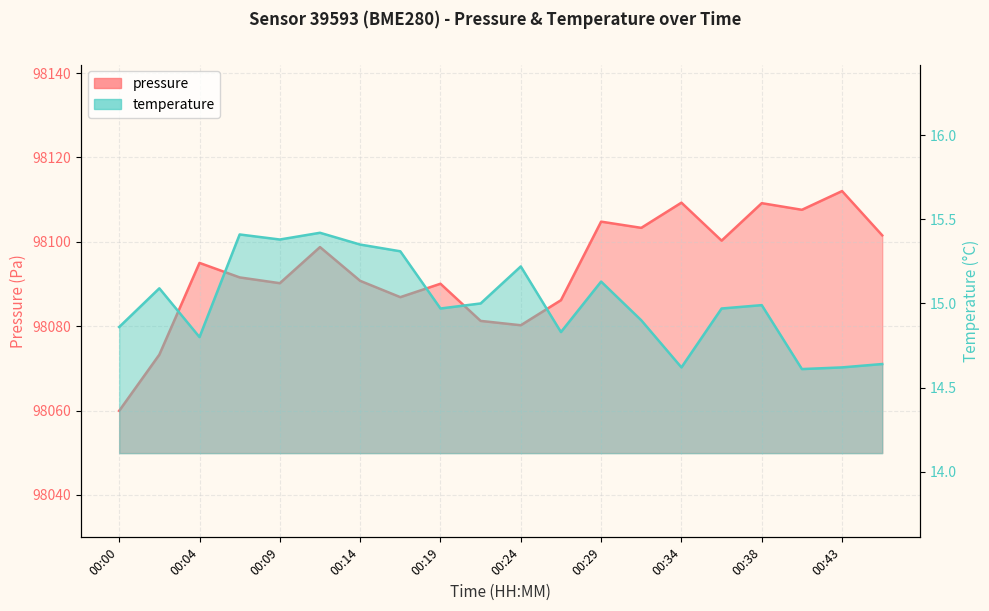

How many series are shown in this chart?

2